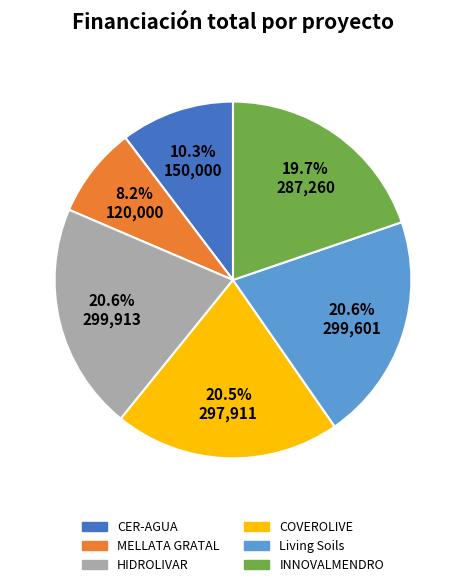

How many slices are in this pie chart?

6